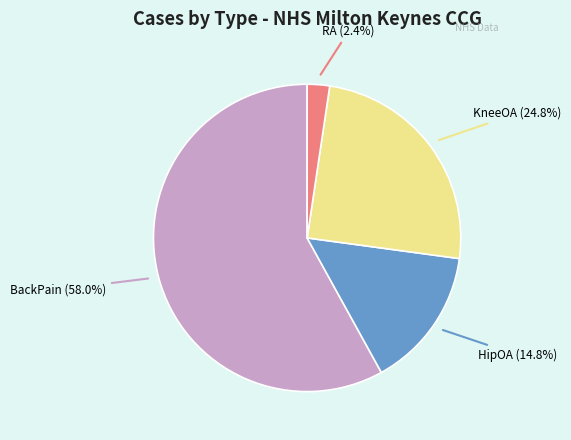

Between HipOA and RA, which is larger?

HipOA